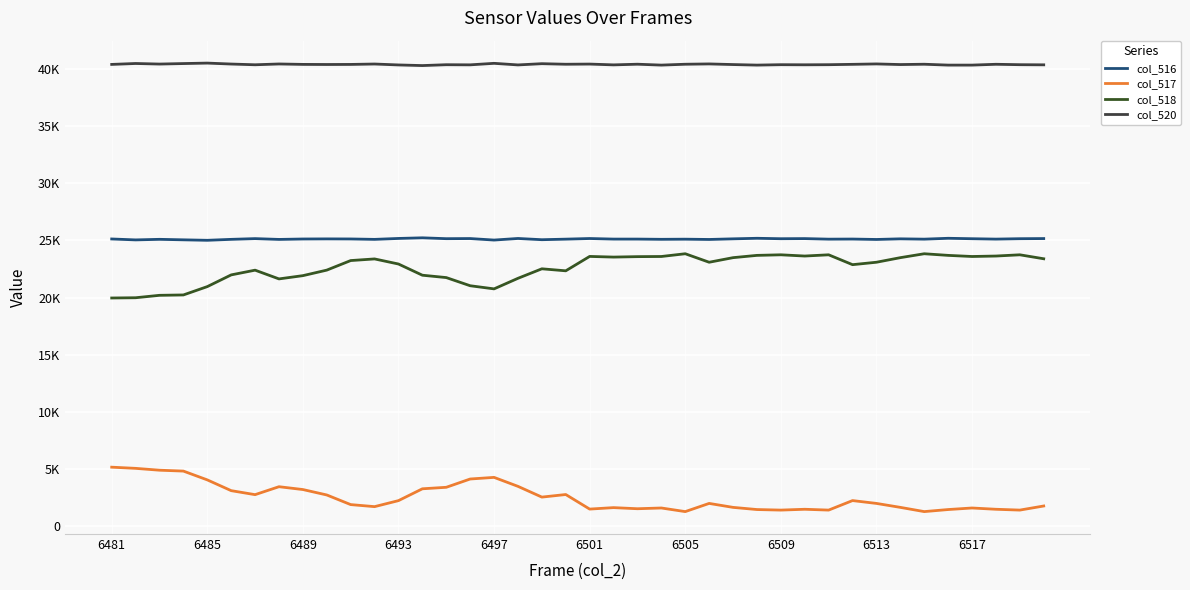

What is the highest value of the col_516 series?

25232